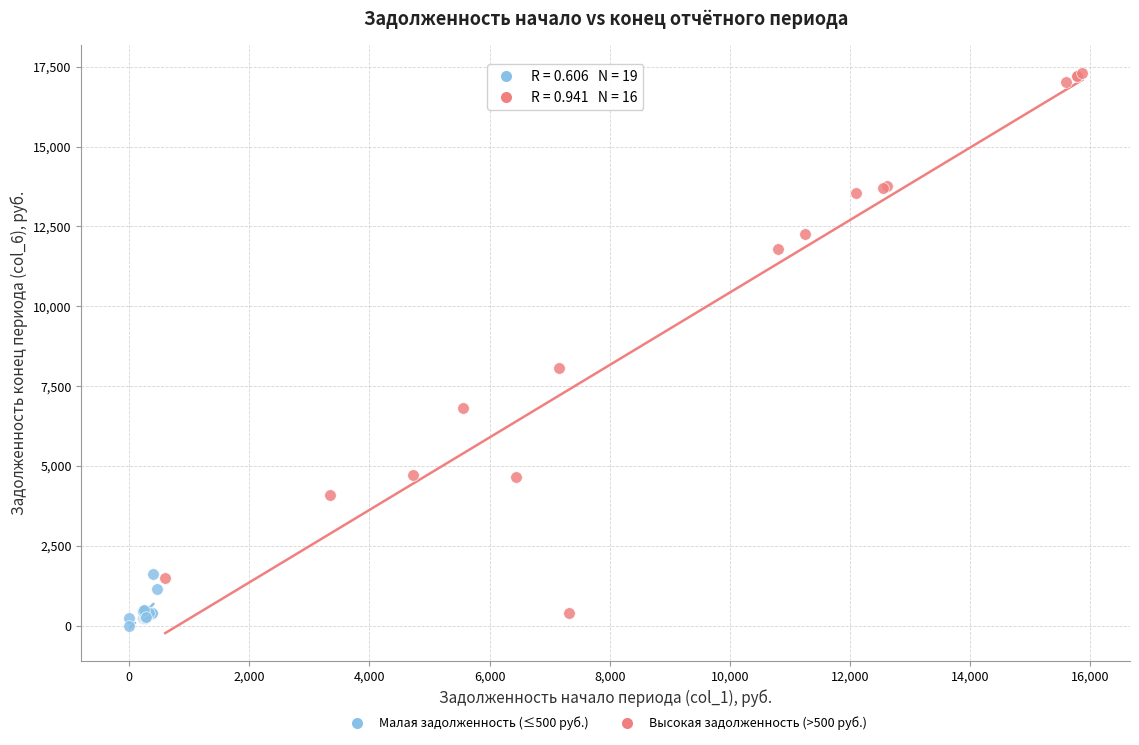

Which series contains the highest Y value?

Высокая задолженность (>500 руб.)